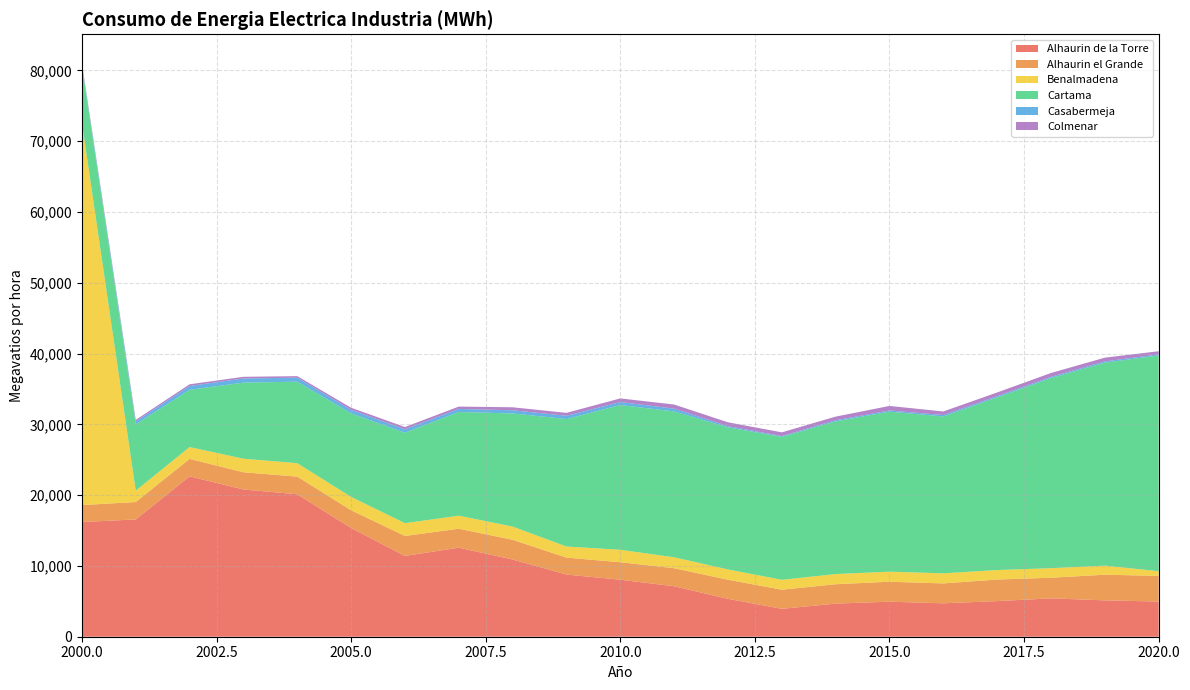

Reading left to right, transcribe all the data shown in this chart.

Alhaurin de la Torre: 2000=16209.0	2001=16569.0	2002=22660.0	2003=20805.0	2004=20129.0	2005=15365.0	2006=11420.0	2007=12577.0	2008=10913.0	2009=8783.0	2010=8057.0	2011=7131.0	2012=5352.0	2013=3941.9	2014=4680.4	2015=4948.9	2016=4721.6	2017=5033.7	2018=5420.3	2019=5138.1	2020=4967.8
Alhaurin el Grande: 2000=2390.0	2001=2462.0	2002=2470.0	2003=2433.0	2004=2496.0	2005=2505.0	2006=2817.0	2007=2686.0	2008=2785.0	2009=2397.0	2010=2468.0	2011=2550.0	2012=2705.0	2013=2702.2	2014=2735.2	2015=2824.8	2016=2810.9	2017=3047.8	2018=2914.7	2019=3627.3	2020=3624.4
Benalmadena: 2000=54061.0	2001=1607.0	2002=1665.0	2003=1915.0	2004=1891.0	2005=1885.0	2006=1803.0	2007=1840.0	2008=1863.0	2009=1566.0	2010=1759.0	2011=1542.0	2012=1445.0	2013=1399.0	2014=1437.3	2015=1417.8	2016=1422.8	2017=1339.4	2018=1347.9	2019=1274.0	2020=666.6
Cartama: 2000=7959.0	2001=9377.0	2002=8089.0	2003=10749.0	2004=11520.0	2005=11803.0	2006=12778.0	2007=14647.0	2008=15985.0	2009=18009.0	2010=20453.0	2011=20604.0	2012=20078.0	2013=20197.4	2014=21568.9	2015=22603.3	2016=22166.1	2017=24392.4	2018=26869.6	2019=28681.6	2020=30474.9
Casabermeja: 2000=260.0	2001=419.0	2002=540.0	2003=586.0	2004=563.0	2005=504.0	2006=490.0	2007=438.0	2008=448.0	2009=464.0	2010=423.0	2011=396.0	2012=169.0	2013=107.3	2014=168.7	2015=171.3	2016=202.5	2017=177.4	2018=168.0	2019=183.9	2020=162.3
Colmenar: 2000=184.0	2001=199.0	2002=242.0	2003=234.0	2004=218.0	2005=292.0	2006=318.0	2007=329.0	2008=423.0	2009=409.0	2010=509.0	2011=583.0	2012=543.0	2013=530.3	2014=507.9	2015=641.2	2016=499.6	2017=520.0	2018=542.4	2019=524.2	2020=440.6